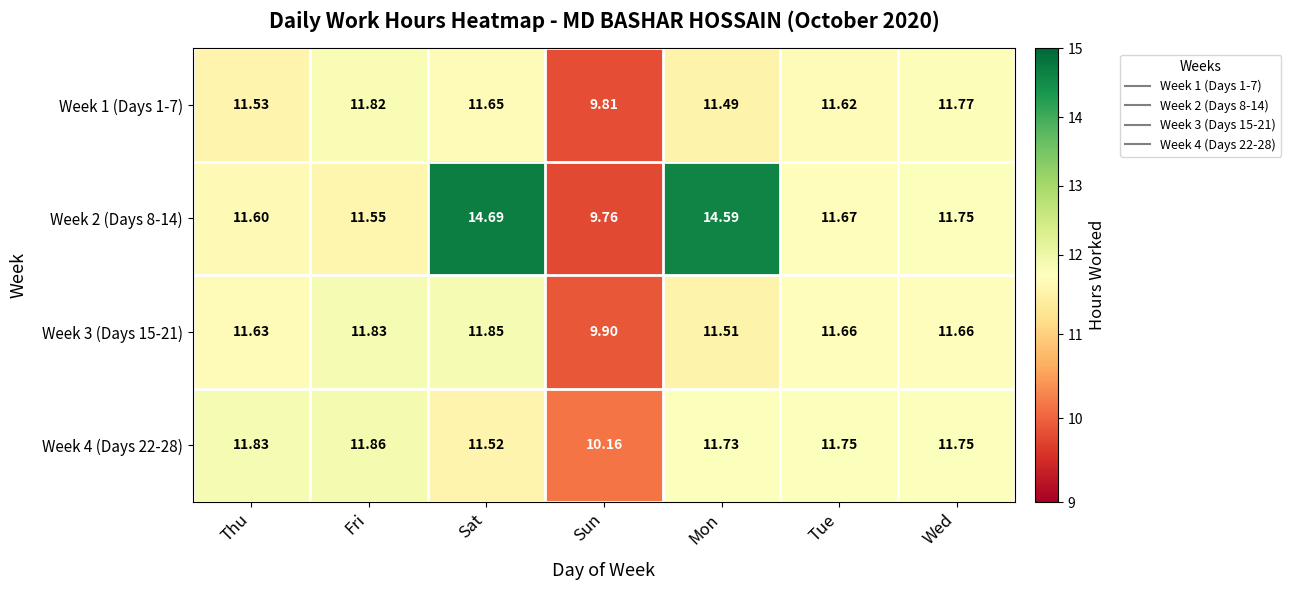

At which label does Week 3 (Days 15-21) first exceed 11?

Thu